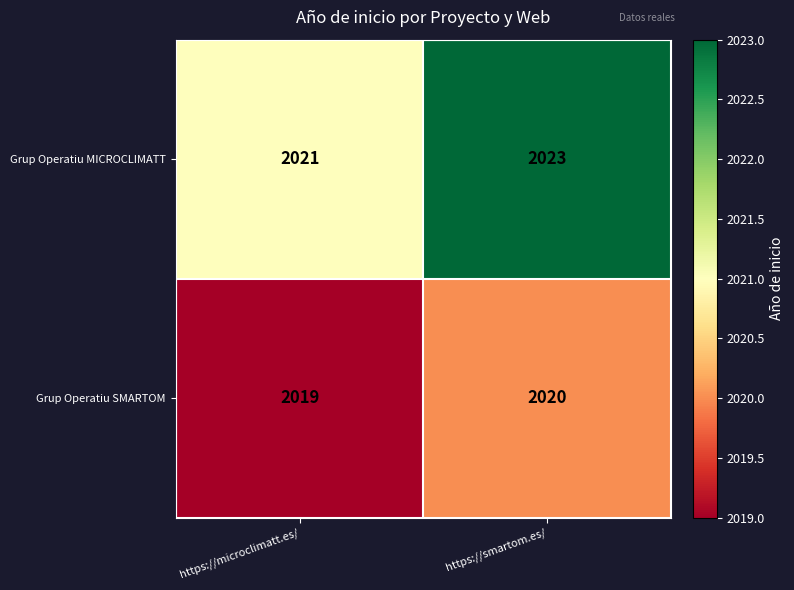

Reading left to right, what are all the values shown in this chart?

Grup Operatiu MICROCLIMATT: 2021	2023
Grup Operatiu SMARTOM: 2019	2020